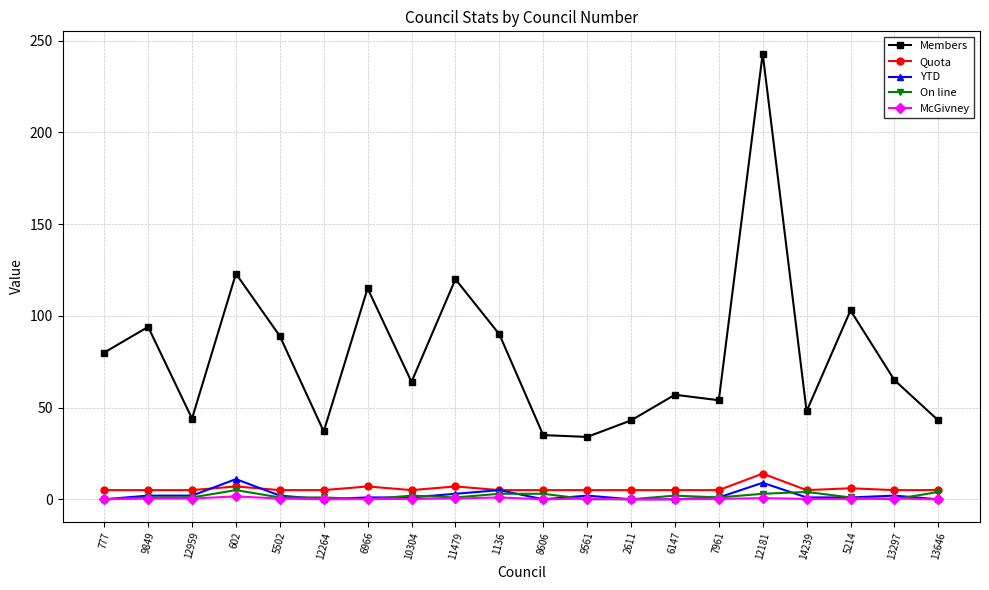

Which series has the largest range (max minus min)?

Members